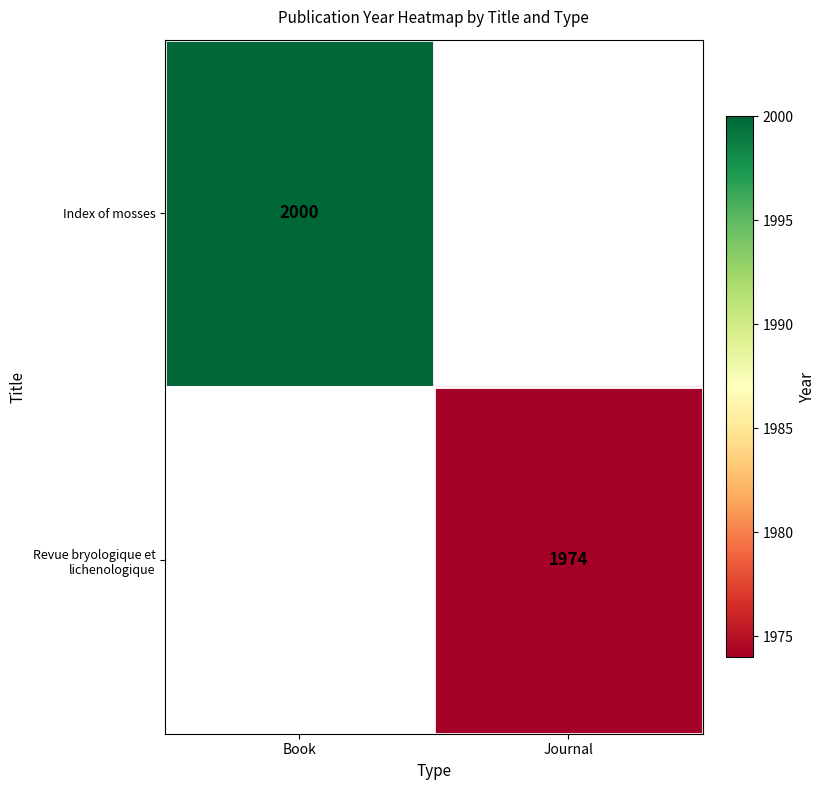

Count the number of categories in the chart.

2